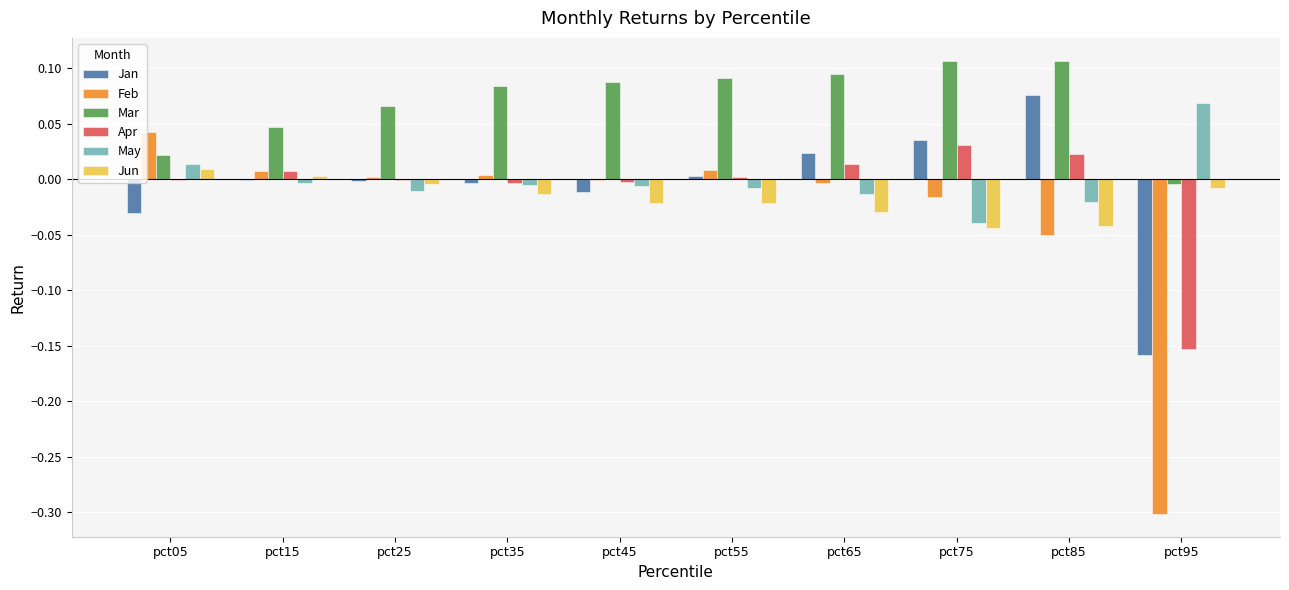

True or false: May has a value of -0.0 at pct35.

True